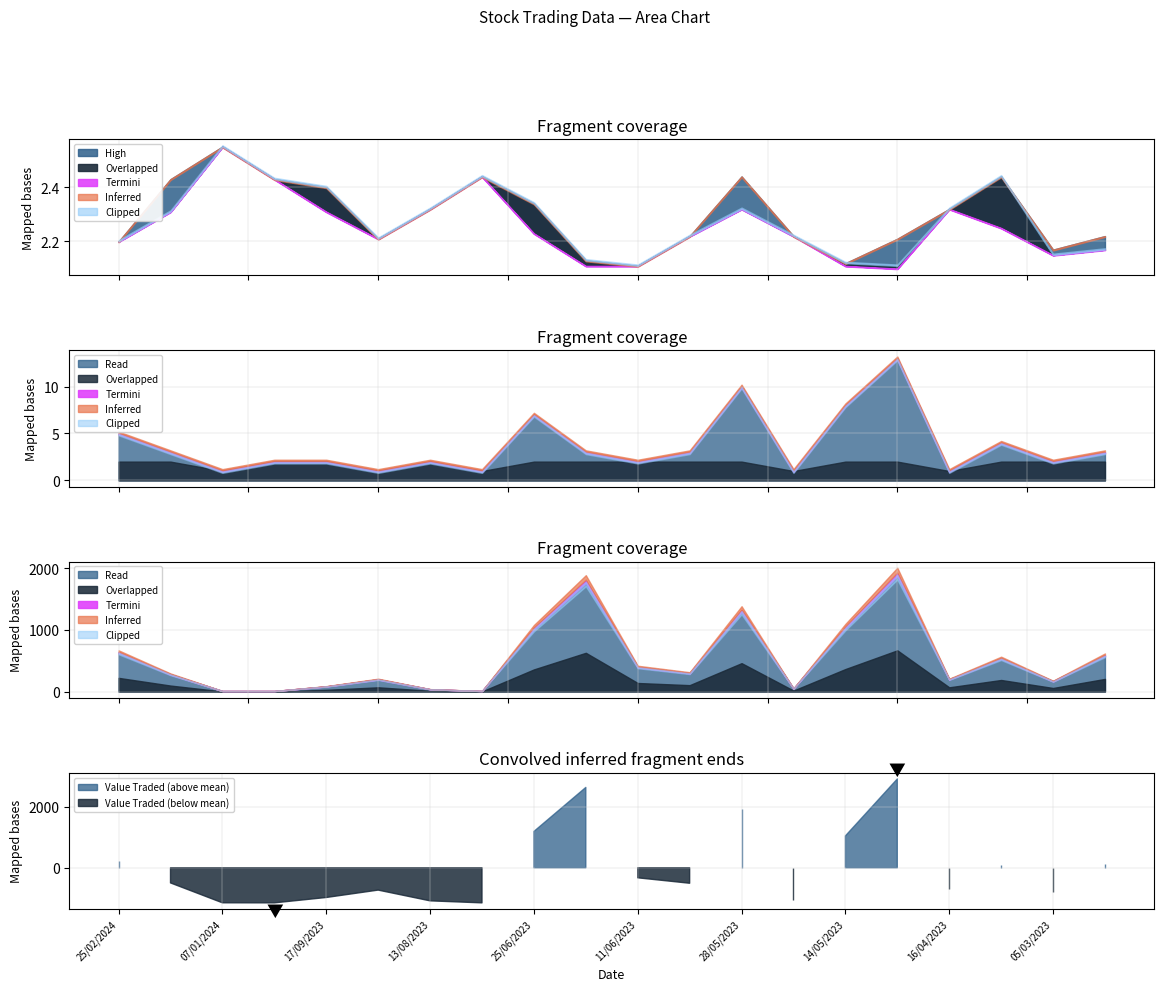

List the labels in order of Value Traded value, smallest first.

01/10/2023, 23/07/2023, 07/01/2024, 13/08/2023, 21/05/2023, 17/09/2023, 05/03/2023, 20/08/2023, 16/04/2023, 04/06/2023, 11/02/2024, 11/06/2023, 26/03/2023, 26/02/2023, 25/02/2024, 14/05/2023, 25/06/2023, 28/05/2023, 18/06/2023, 07/05/2023